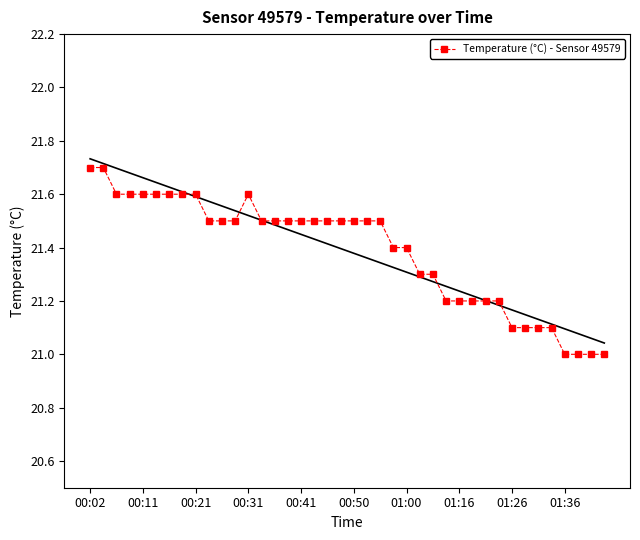

Is it true that Temperature (°C) - Sensor 49579 equals 21.6 at 00:21?

True